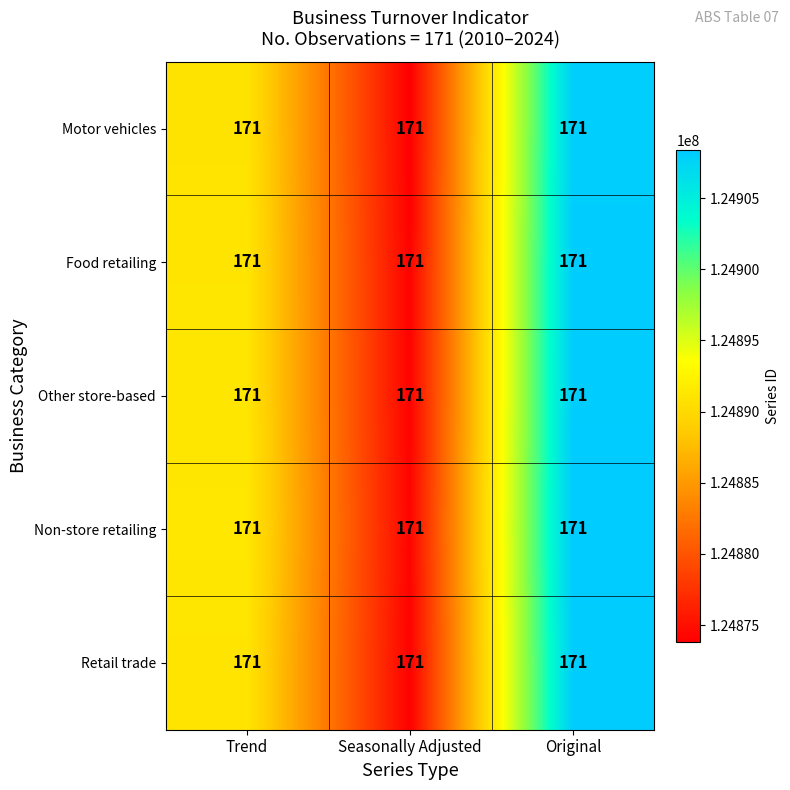

Count the Non-store retailing values in the range 124874205 to 124908405.

3